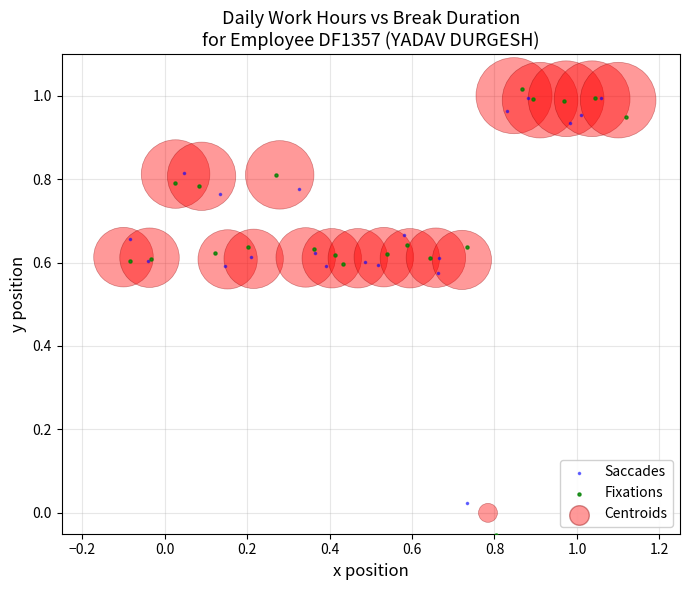

Which series has the largest Y range (max minus min)?

Fixations